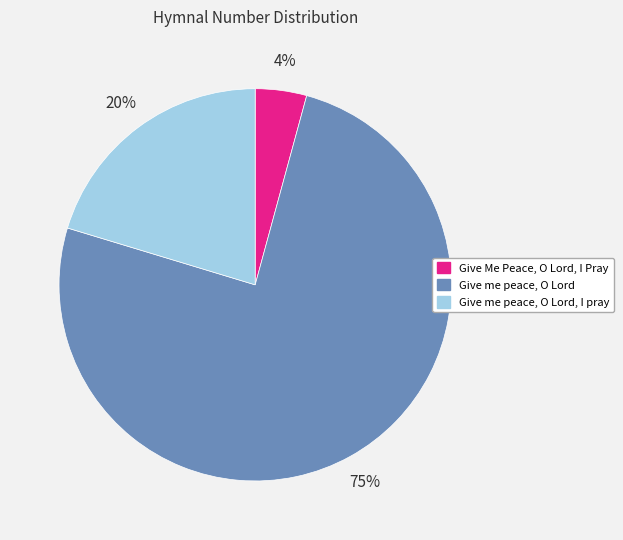

To the nearest percent, what percentage of the pie is Give me peace, O Lord, I pray?

20%